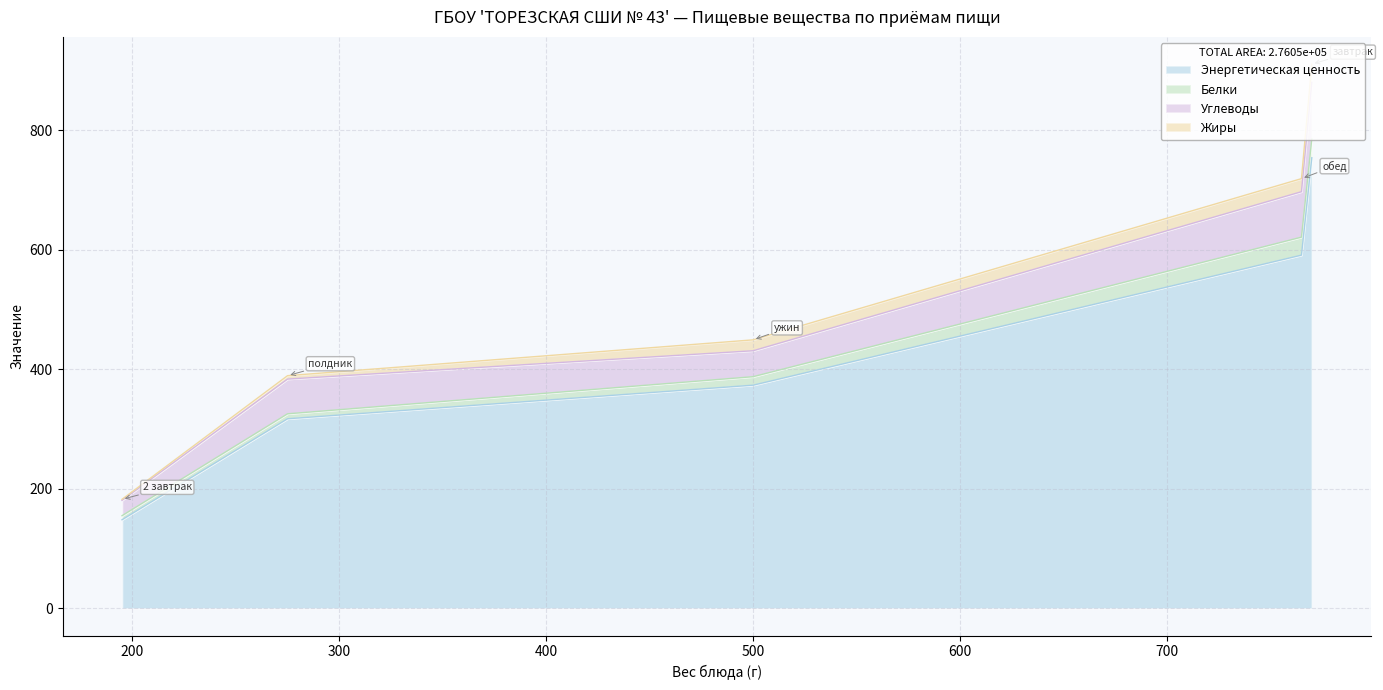

What is the average value of the Энергетическая ценность series?

436.7